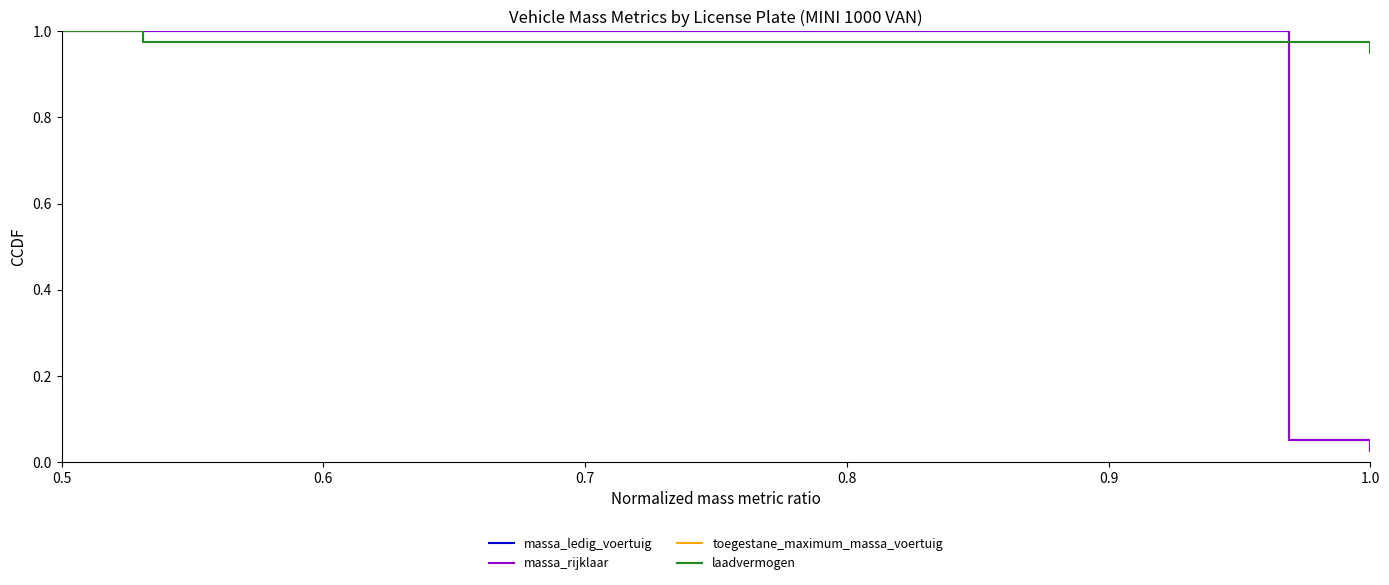

Which series has the largest total across all categories?

toegestane_maximum_massa_voertuig